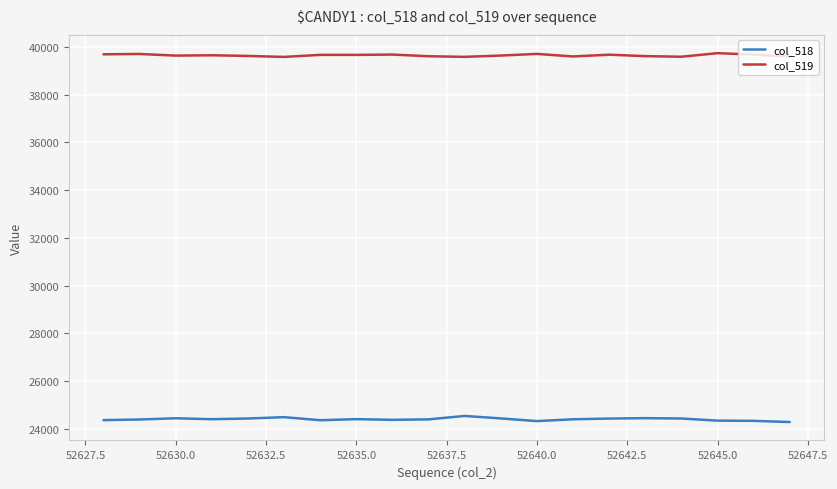

What is the maximum value shown in the chart?

39744